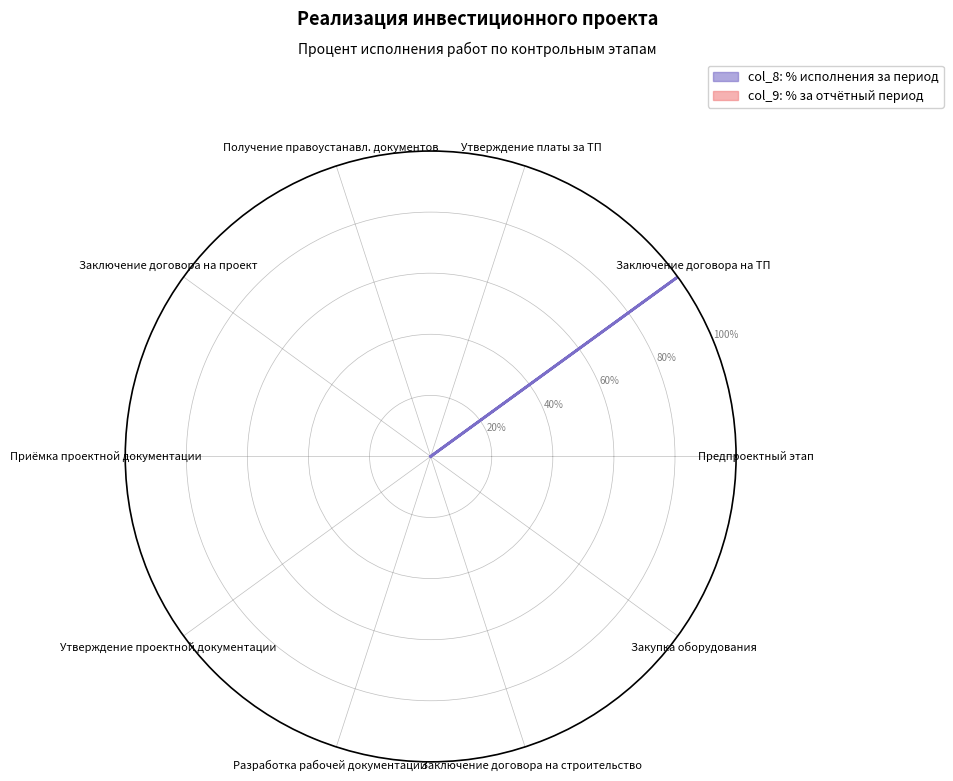

Is the value of col_8: % исполнения at Получение правоустанавл. документов greater than the value of col_9: % за период at Утверждение платы за ТП?

No